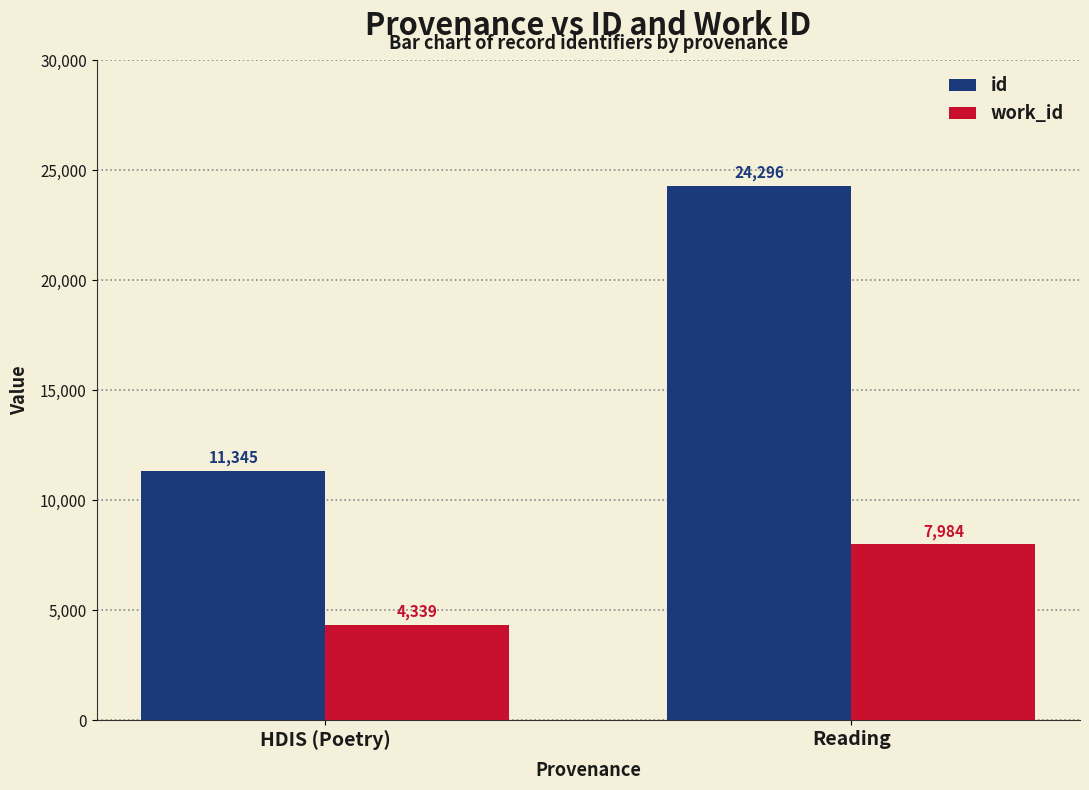

What is the difference between the id values at Reading and HDIS (Poetry)?

12951